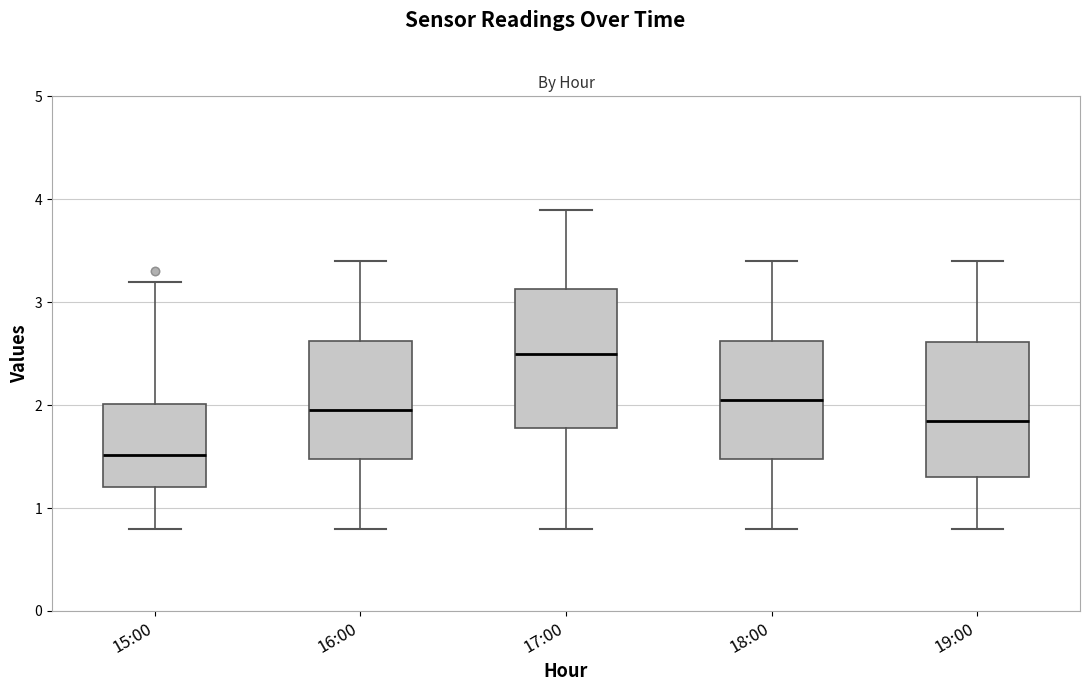

Reading left to right, transcribe this box plot: for each box, give where its median line is, the range the box spans, and where its two whiskers end, as read against the y-axis. The values are not printed on the chart, so give them approximately, as read against the axis.

15:00: median 1.5, box 1.2 to 2.0, whiskers 0.8 to 3.2
16:00: median 2.0, box 1.5 to 2.6, whiskers 0.8 to 3.4
17:00: median 2.5, box 1.8 to 3.1, whiskers 0.8 to 3.9
18:00: median 2.1, box 1.5 to 2.6, whiskers 0.8 to 3.4
19:00: median 1.9, box 1.3 to 2.6, whiskers 0.8 to 3.4